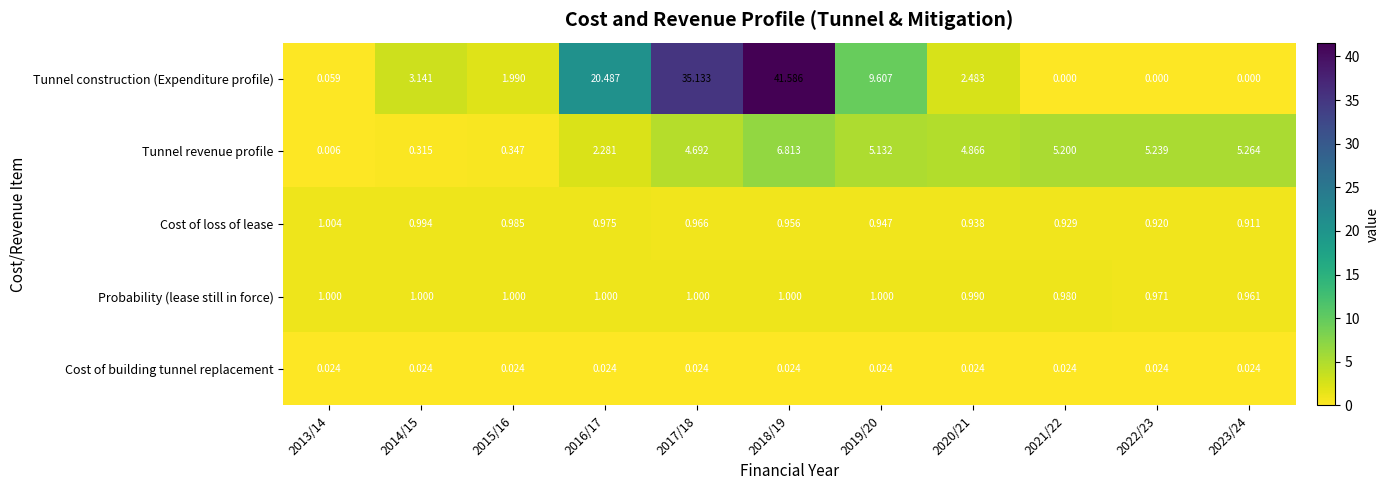

List the series in order of their peak value, lowest first.

Cost of building tunnel replacement, Probability (lease still in force), Cost of loss of lease, Tunnel revenue profile, Tunnel construction (Expenditure profile)